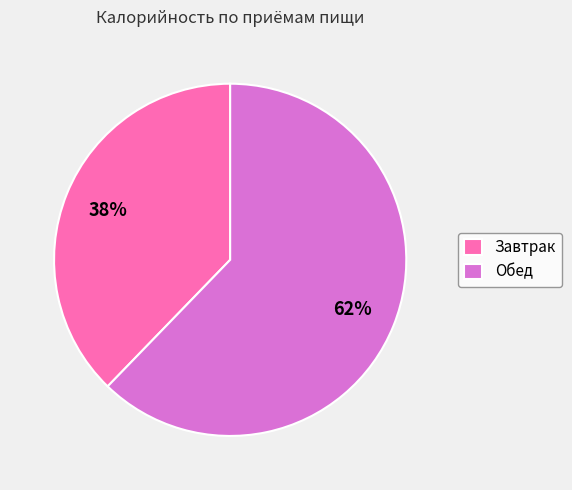

To the nearest percent, what is the difference between the Завтрак and Обед slice percentages?

24%